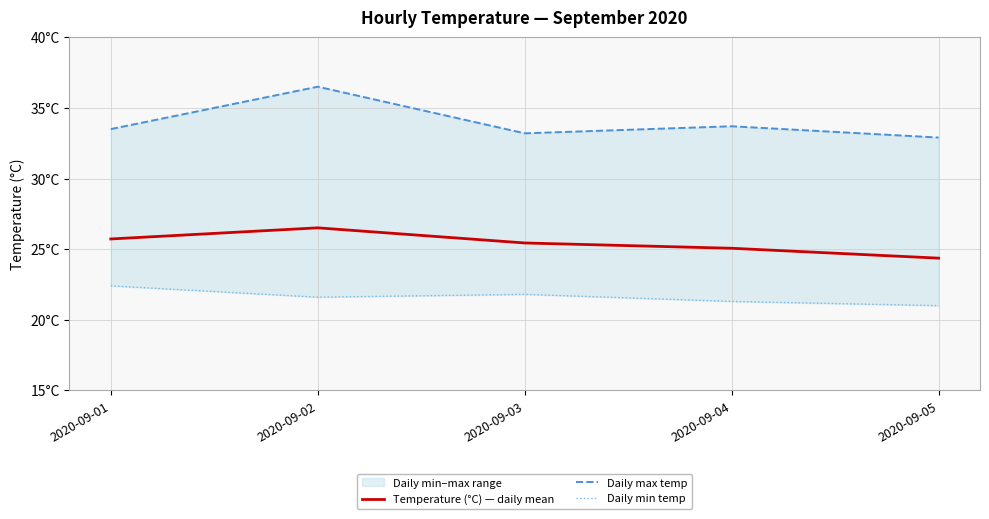

True or false: Temperature (°C) — daily mean has more than 0 interior local peaks.

True